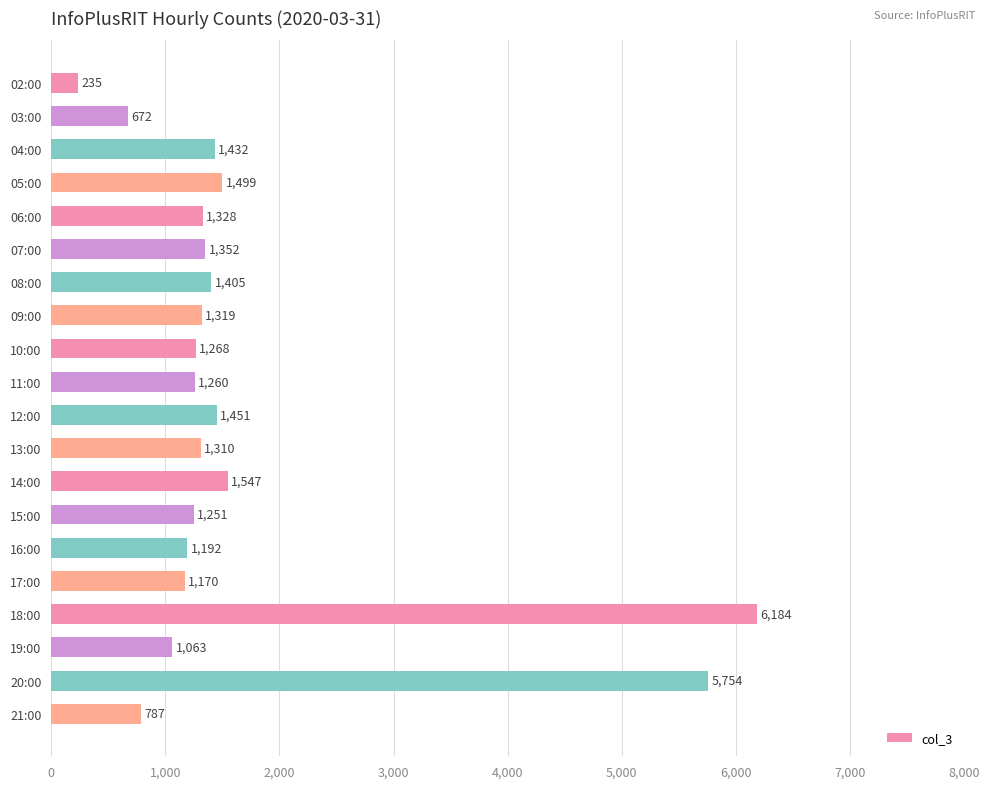

Which has a higher value, 19:00 or 12:00?

12:00